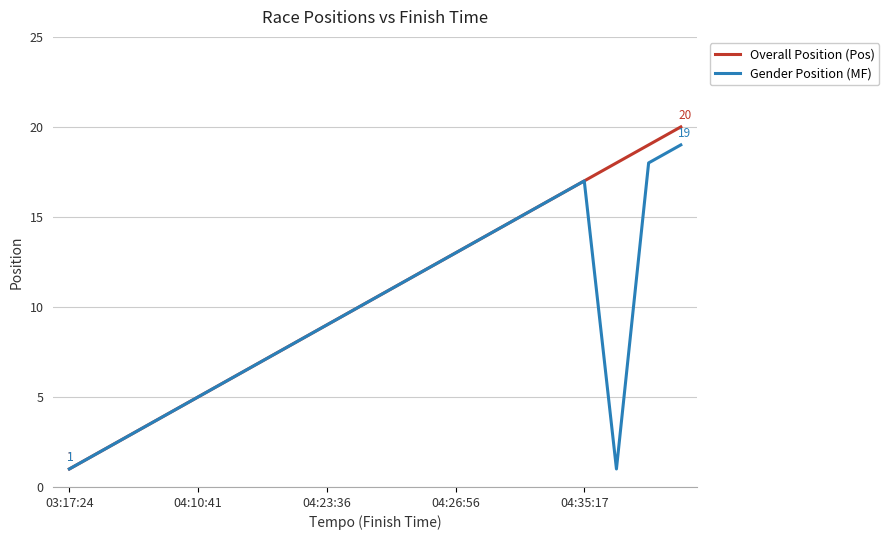

What is the lowest value of the Overall Position (Pos) series?

1